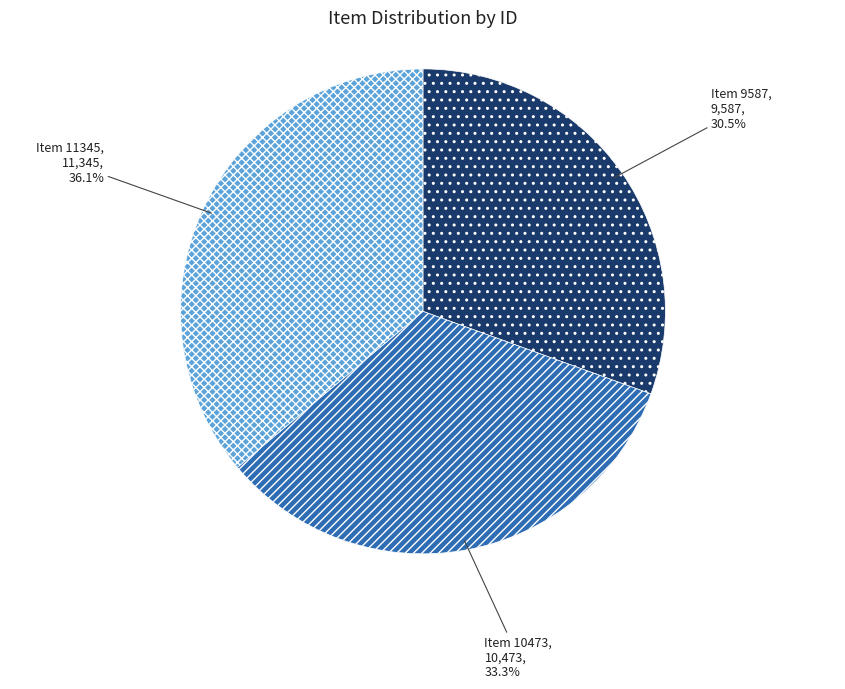

Does any single category account for the majority?

No